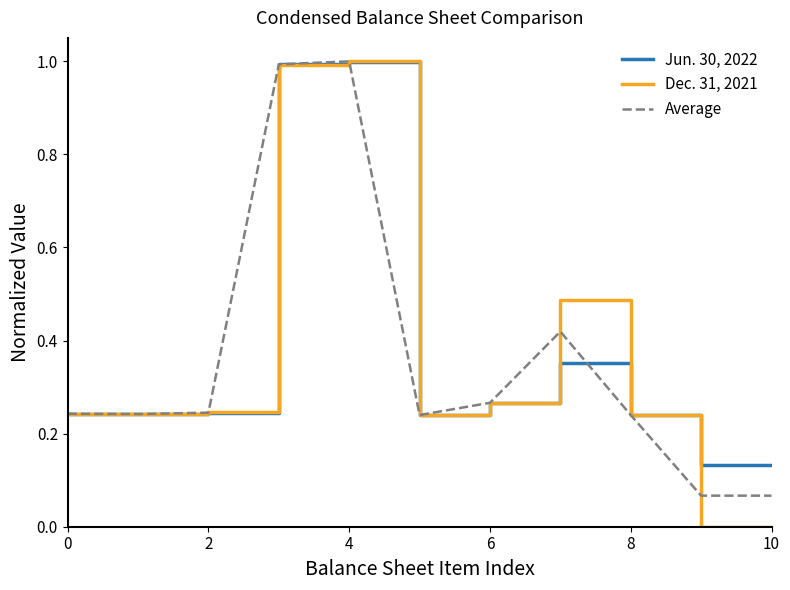

Which series has the largest range (max minus min)?

Dec. 31, 2021